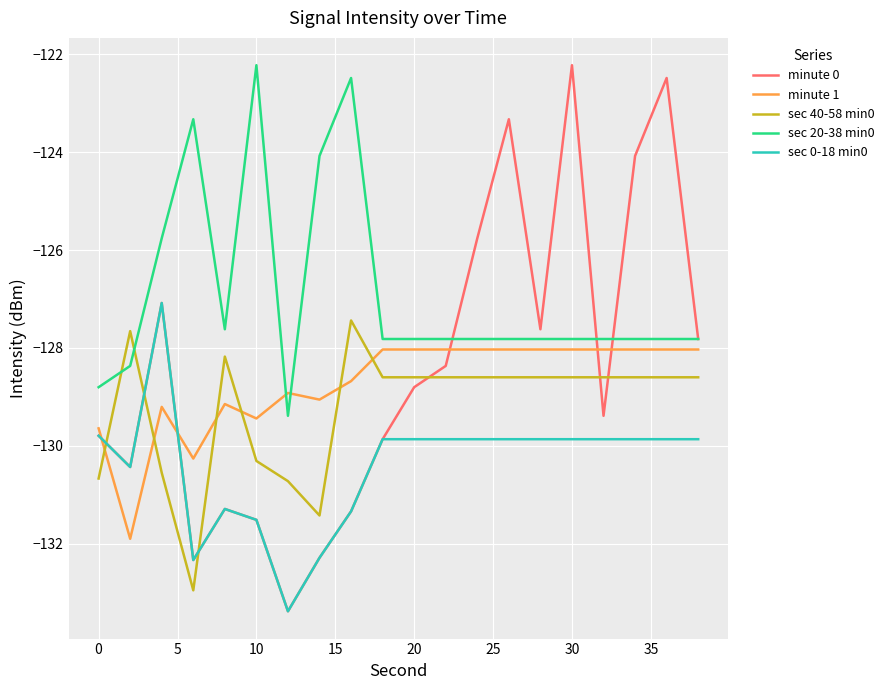

Which series has the largest range (max minus min)?

minute 0